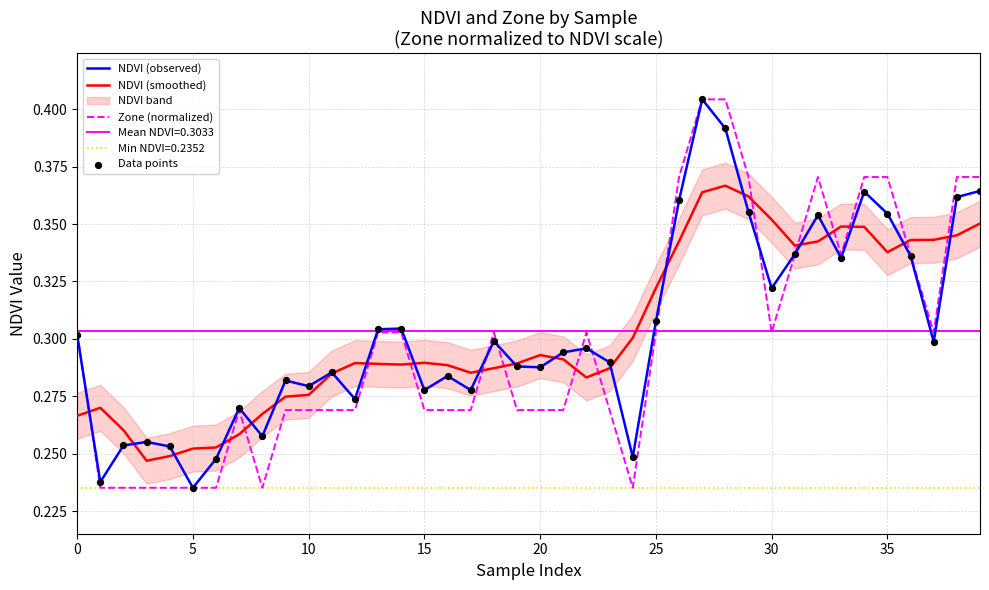

Which series contains the lowest Y value?

NDVI (observed)